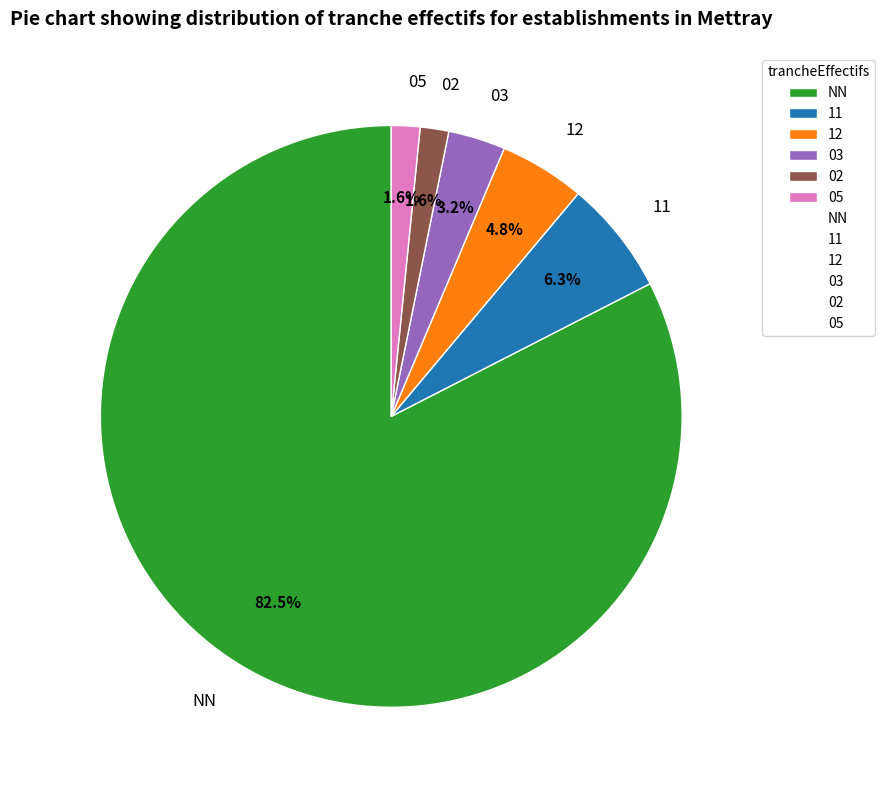

Is there a majority slice in this chart?

Yes